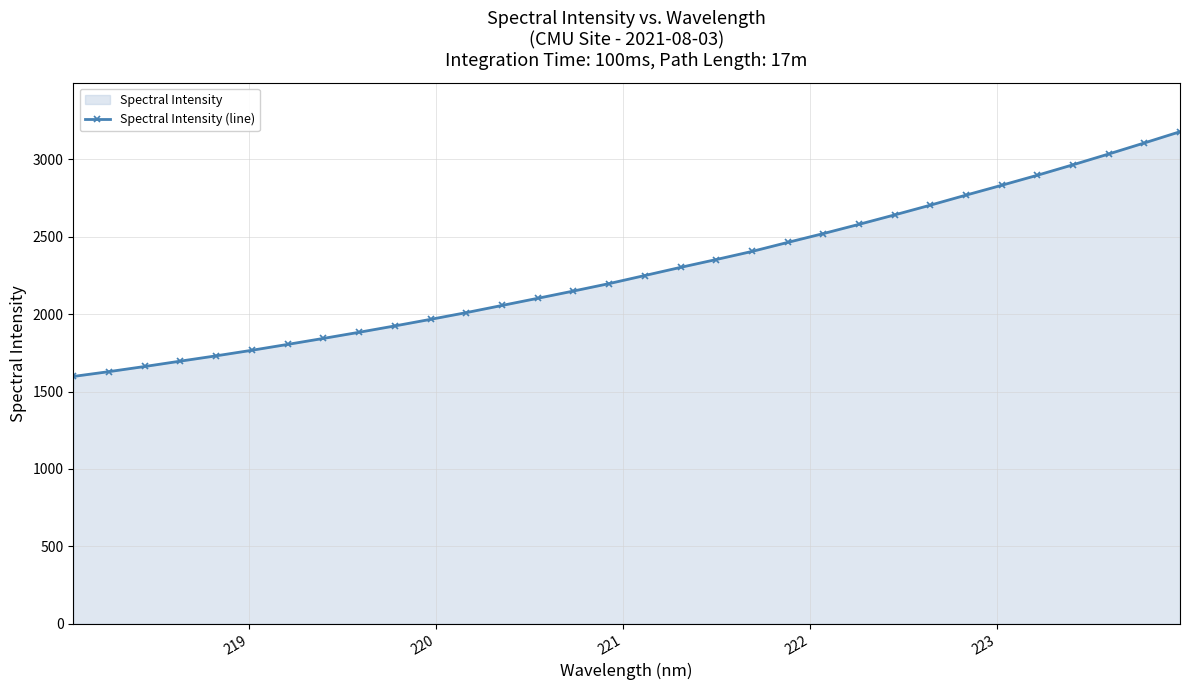

What is the greatest value displayed?

3177.9